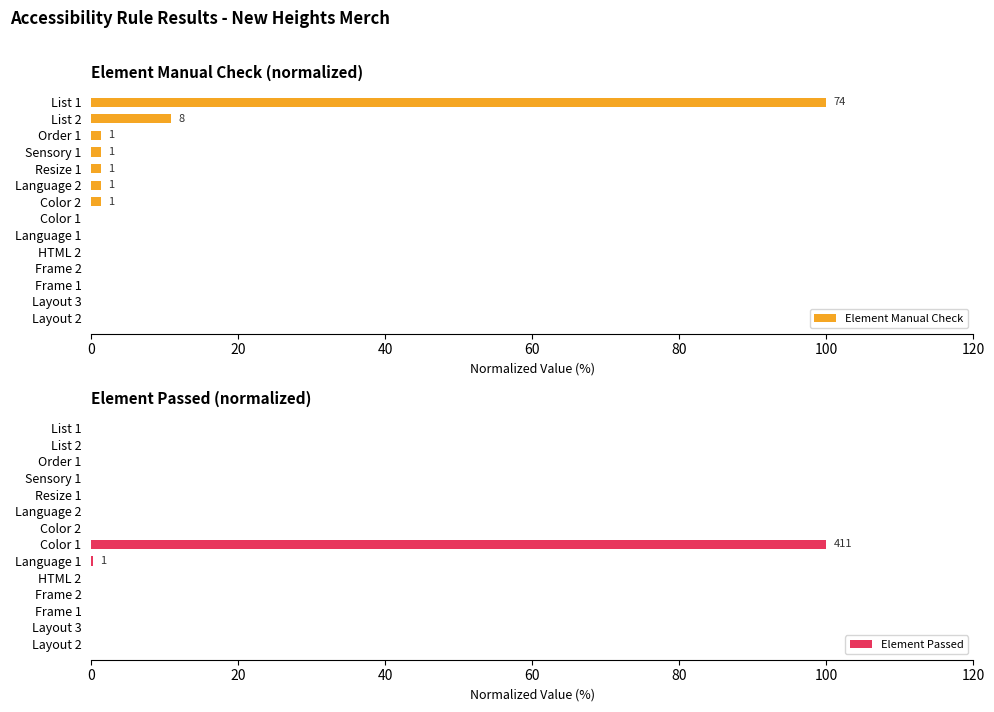

Which series has the largest total across all categories?

Element Manual Check